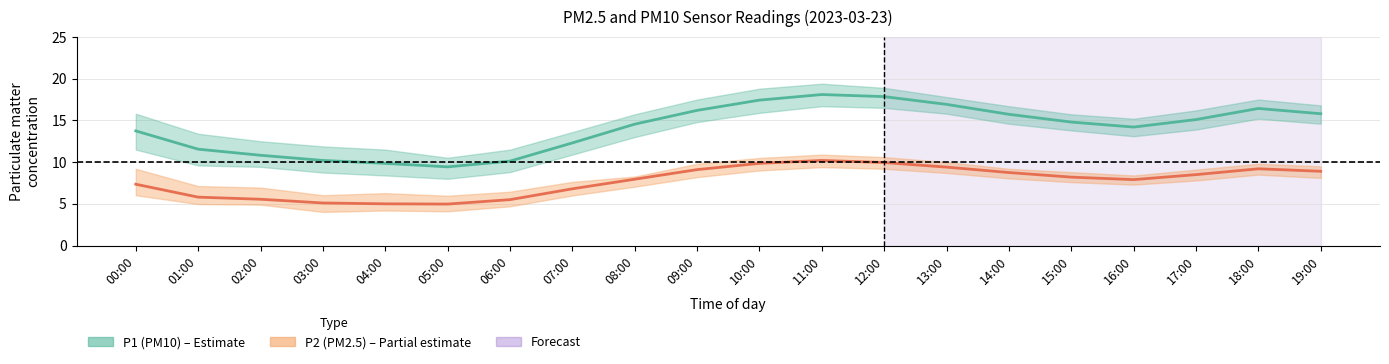

Which category has the lowest value across all series?

05:00